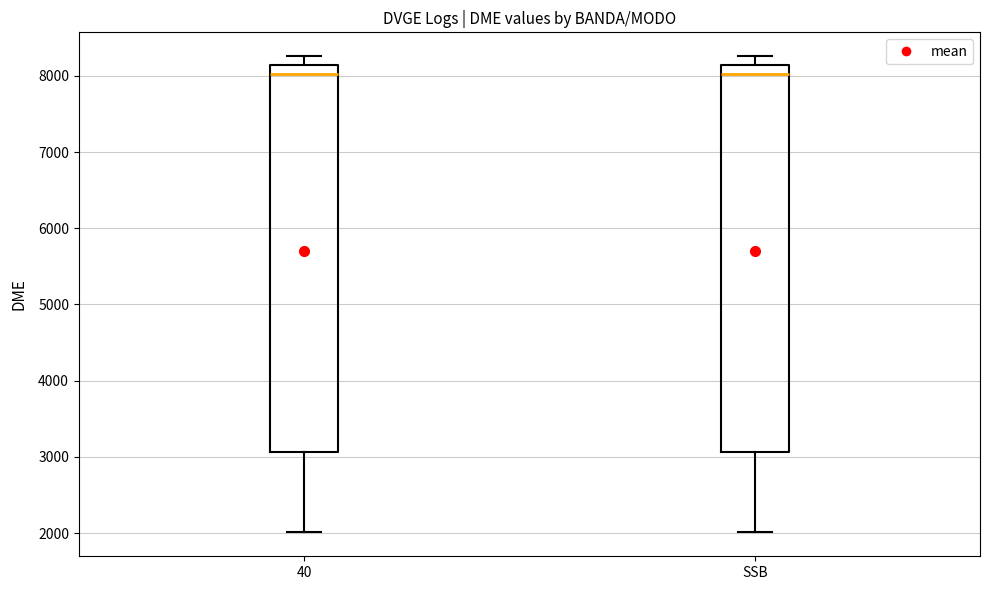

Where is the lower edge of the box for 40 on the y-axis? The values are not printed on the chart, so give them approximately, as read against the axis.

3100